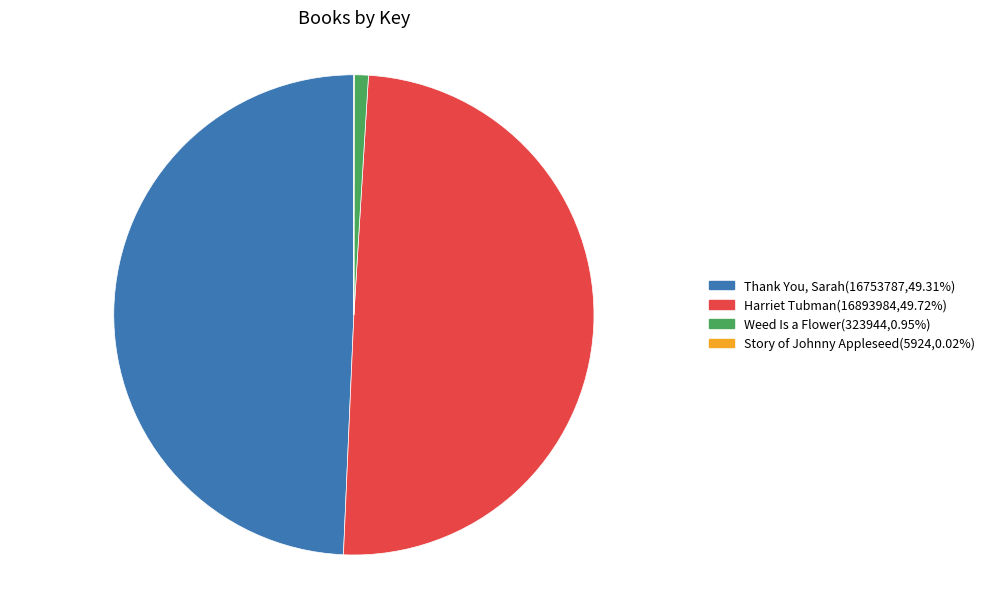

Does Weed Is a Flower account for over 50% of the chart?

No